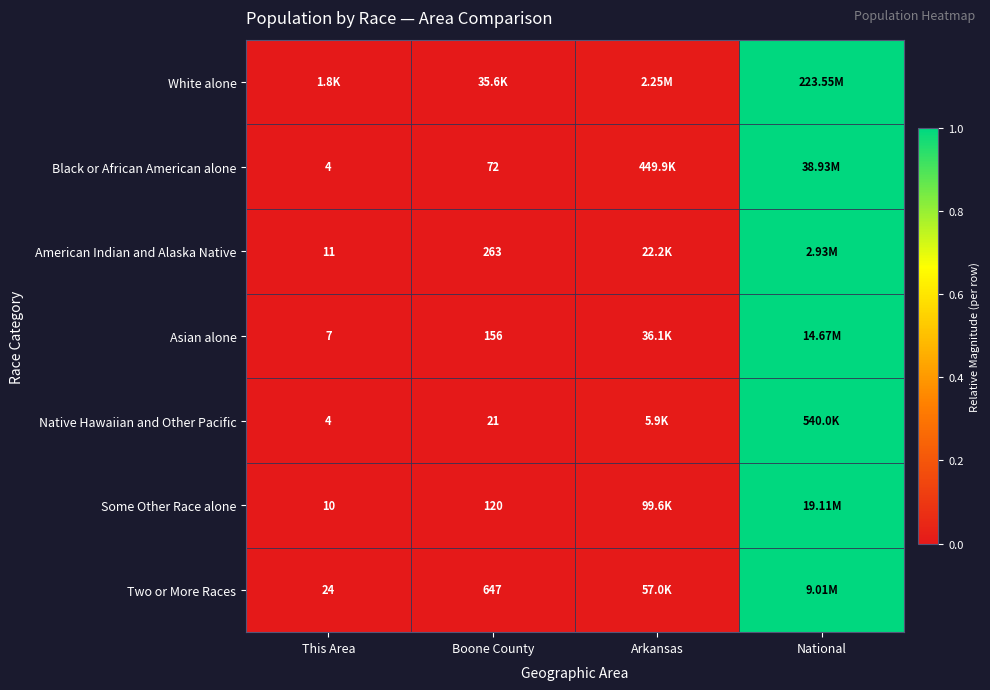

Is the value of American Indian and Alaska Native at This Area greater than the value of Some Other Race alone at This Area?

Yes